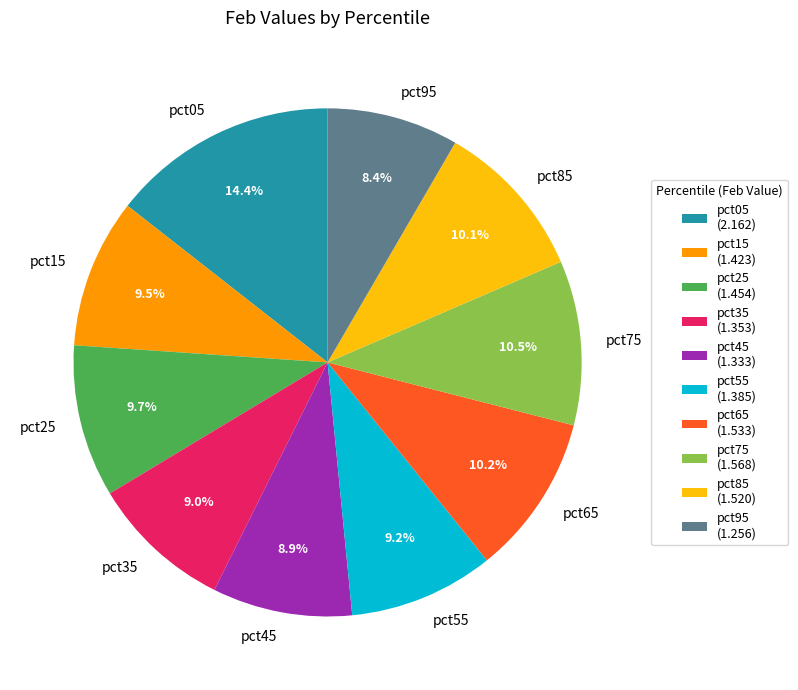

To the nearest percent, what is the difference between the largest and smallest slice percentages?

6%